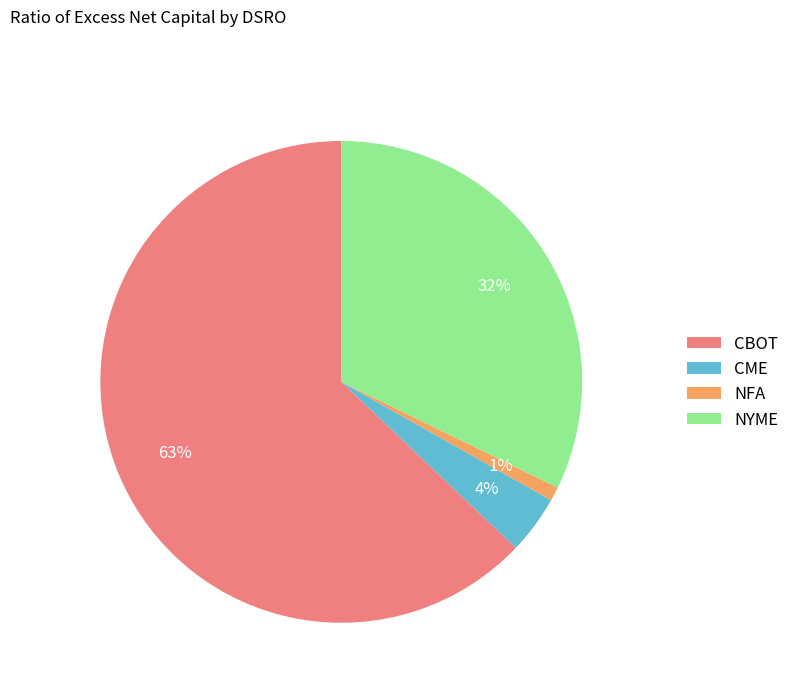

To the nearest percent, what is the difference between the largest and smallest slice percentages?

62%